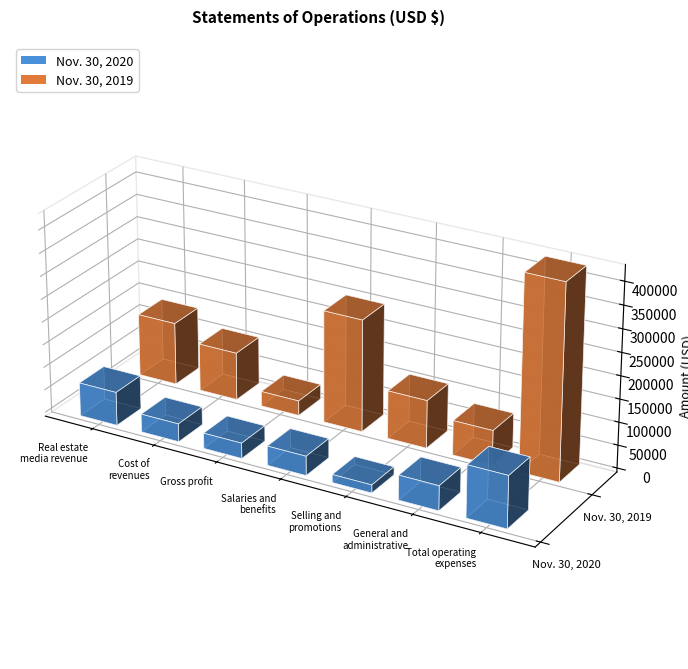

The value of Nov. 30, 2020 at Cost of
revenues is 12896. True or false?

False